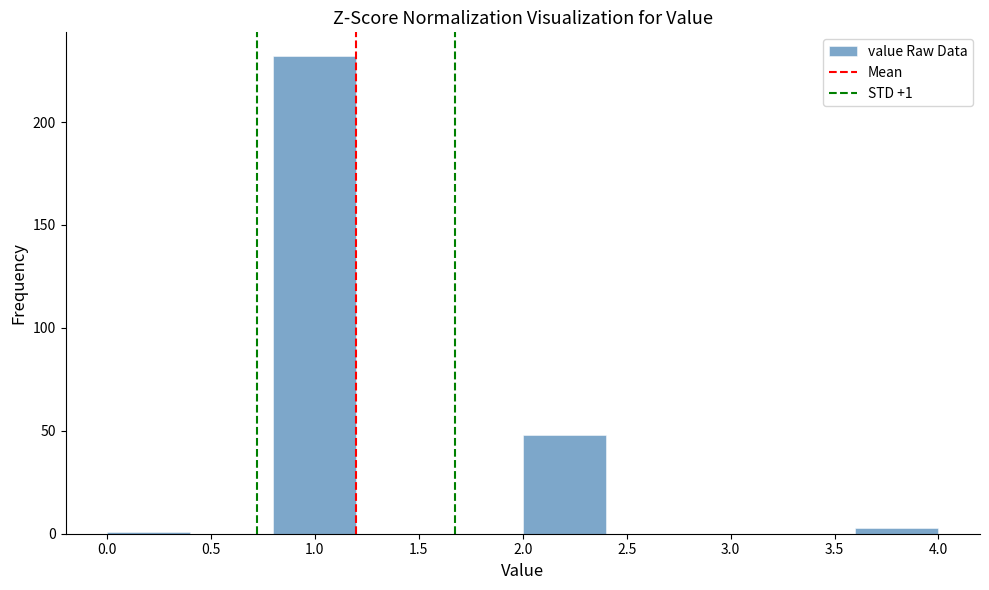

Which range on the x-axis has the tallest bar?

0.8 to 1.2